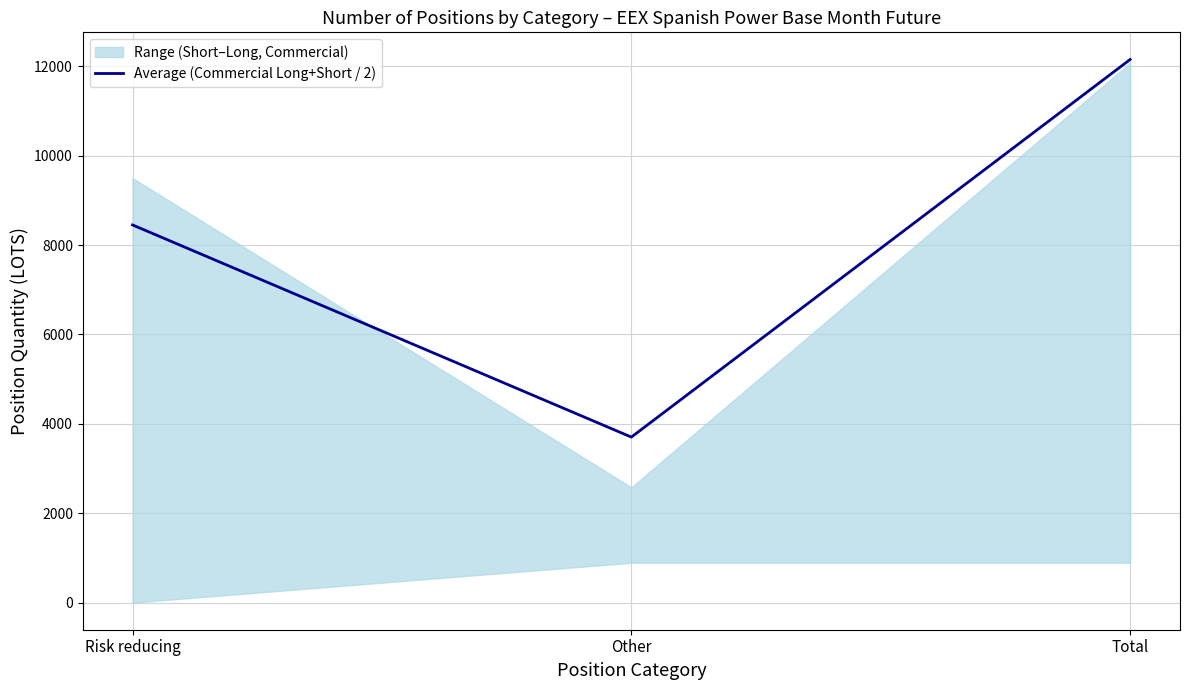

Rank the categories by Average (Commercial Long+Short / 2) value from highest to lowest.

Total, Risk reducing, Other